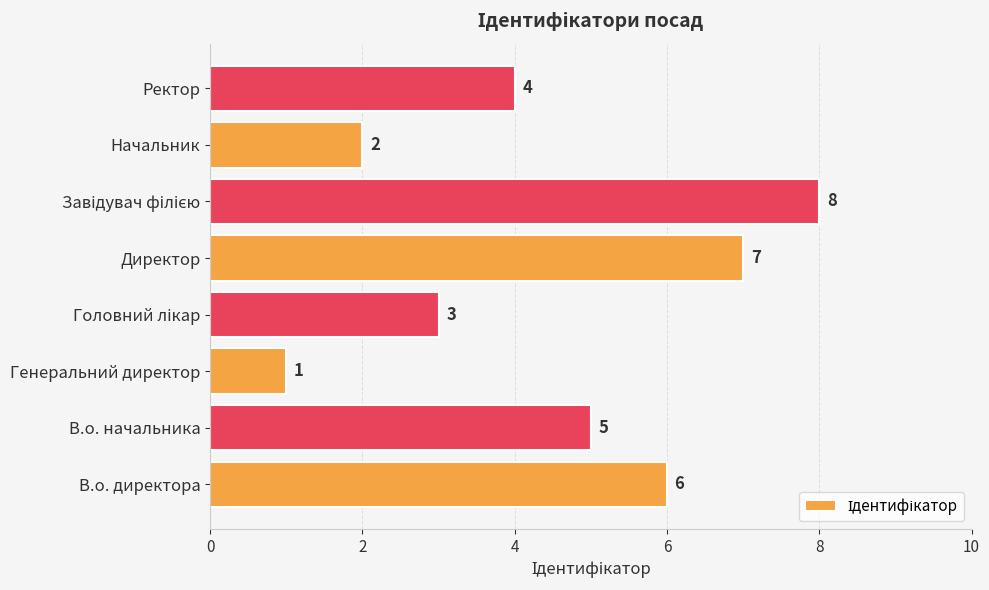

At which category does the chart reach its minimum across all series?

Генеральний директор